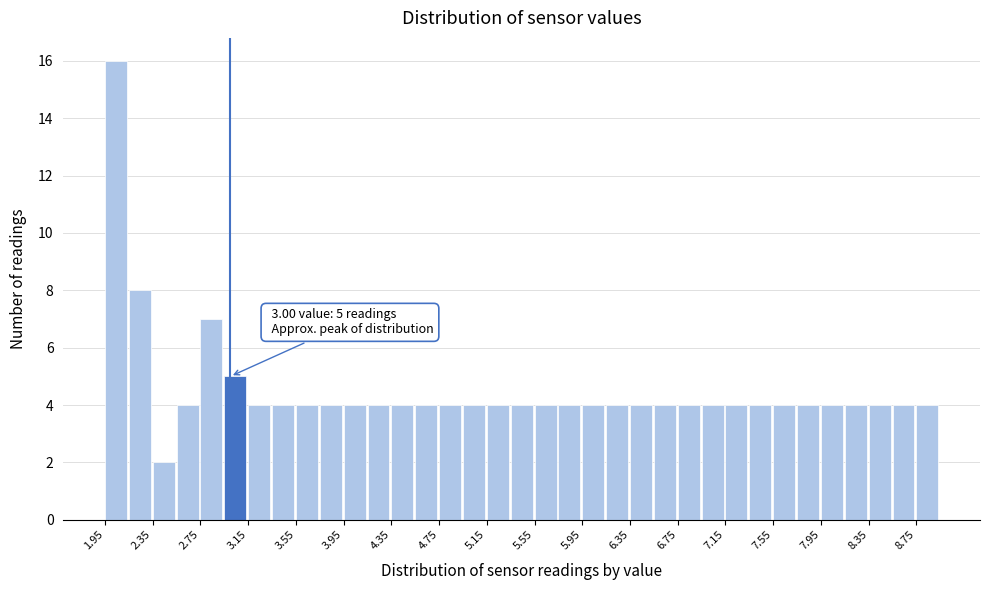

Which range on the x-axis has the tallest bar?

1.95 to 2.15